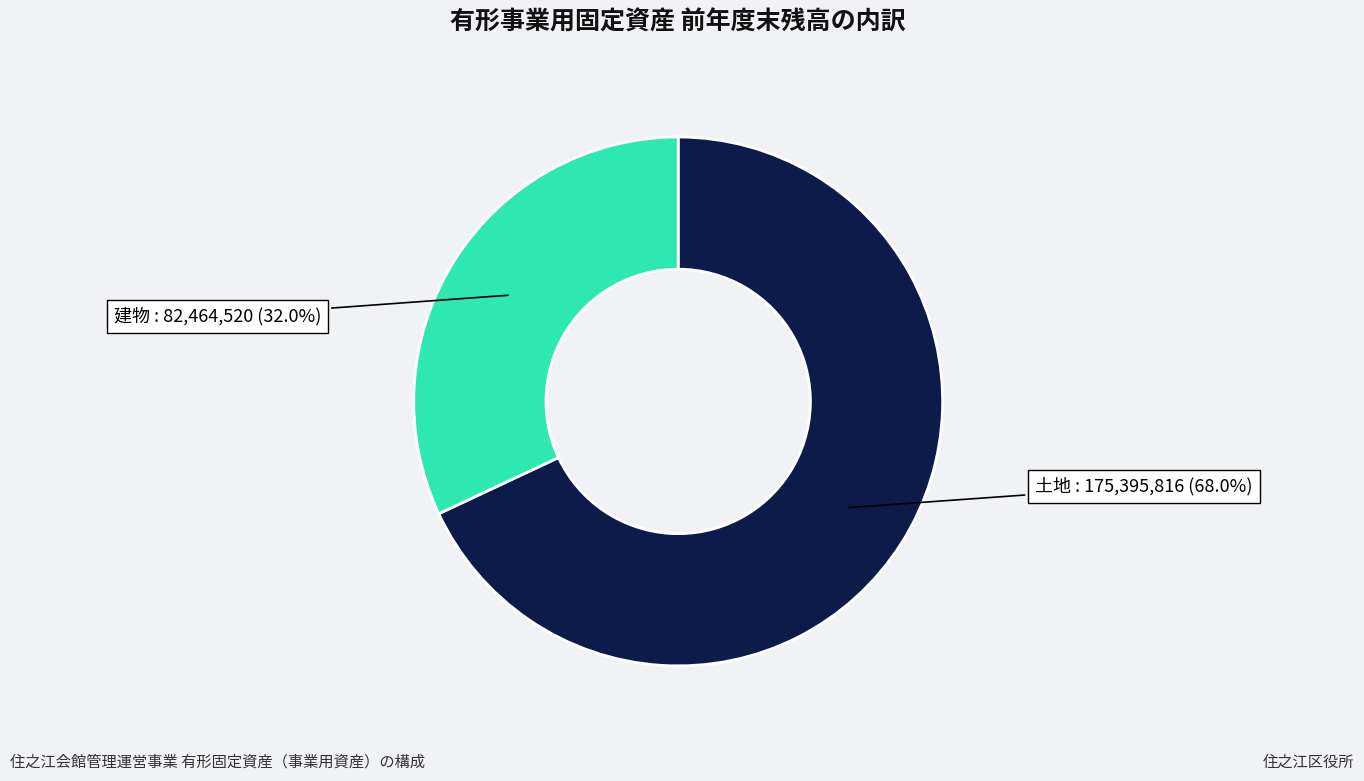

To the nearest percent, what percentage of the pie is 建物?

32%